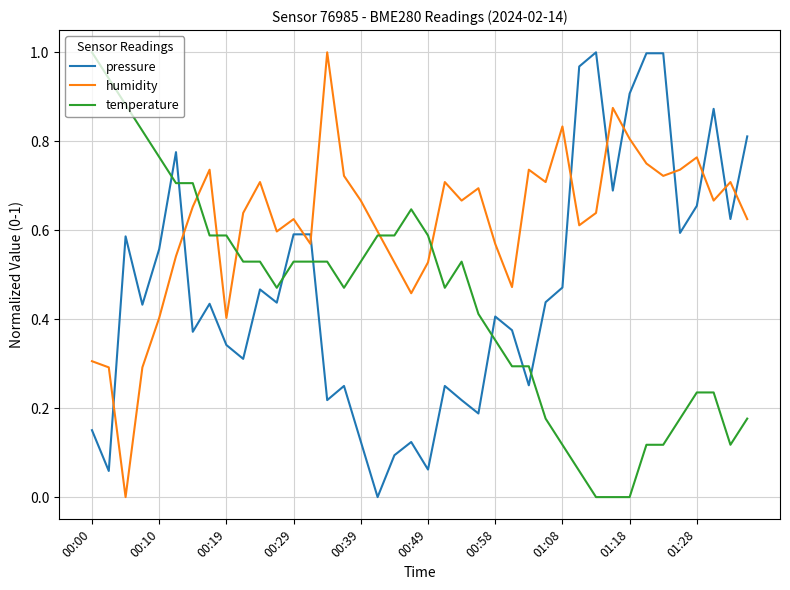

Which series has the largest total across all categories?

humidity